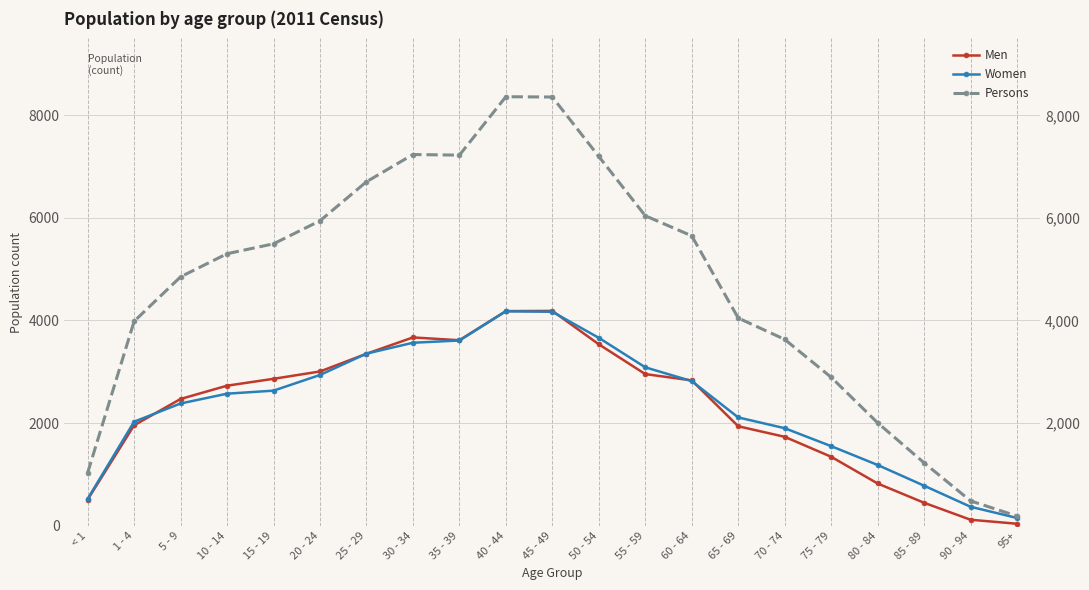

What is the difference between the maximum and minimum values in the Women series?

4030